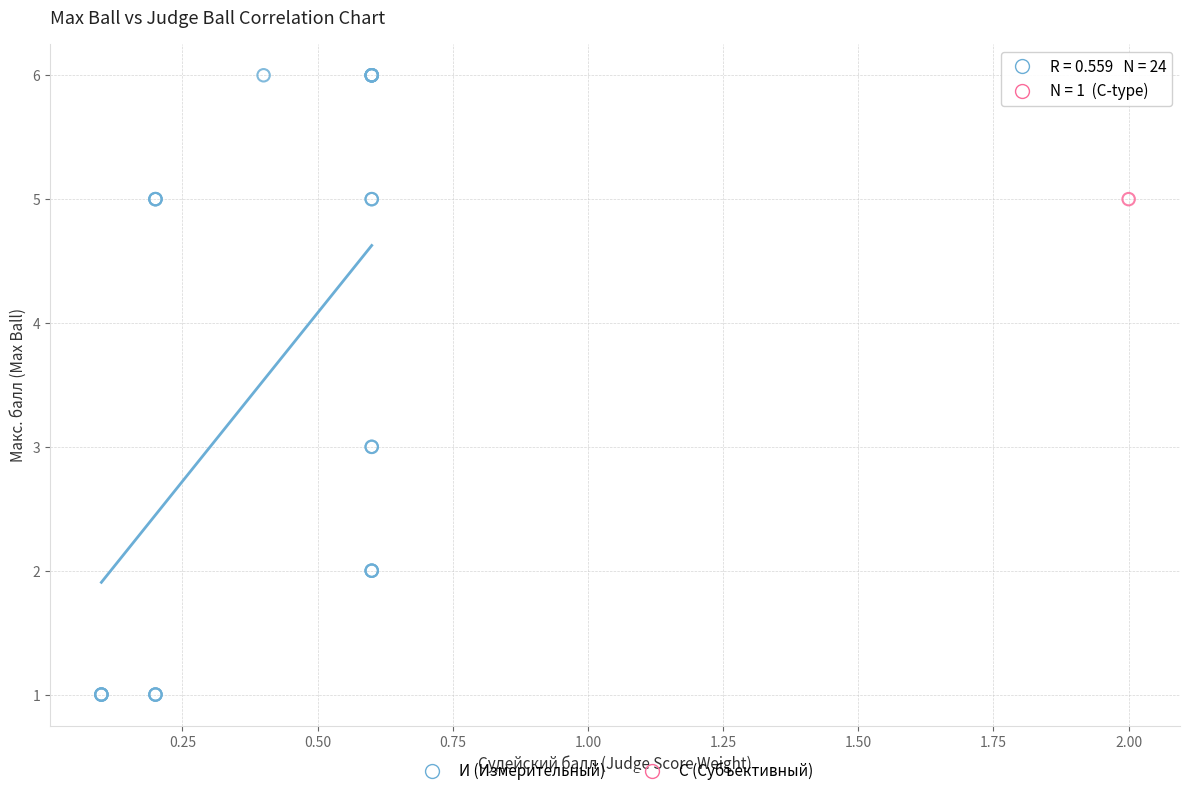

What are all the series names shown in the legend?

И (Измерительный), С (Субъективный)